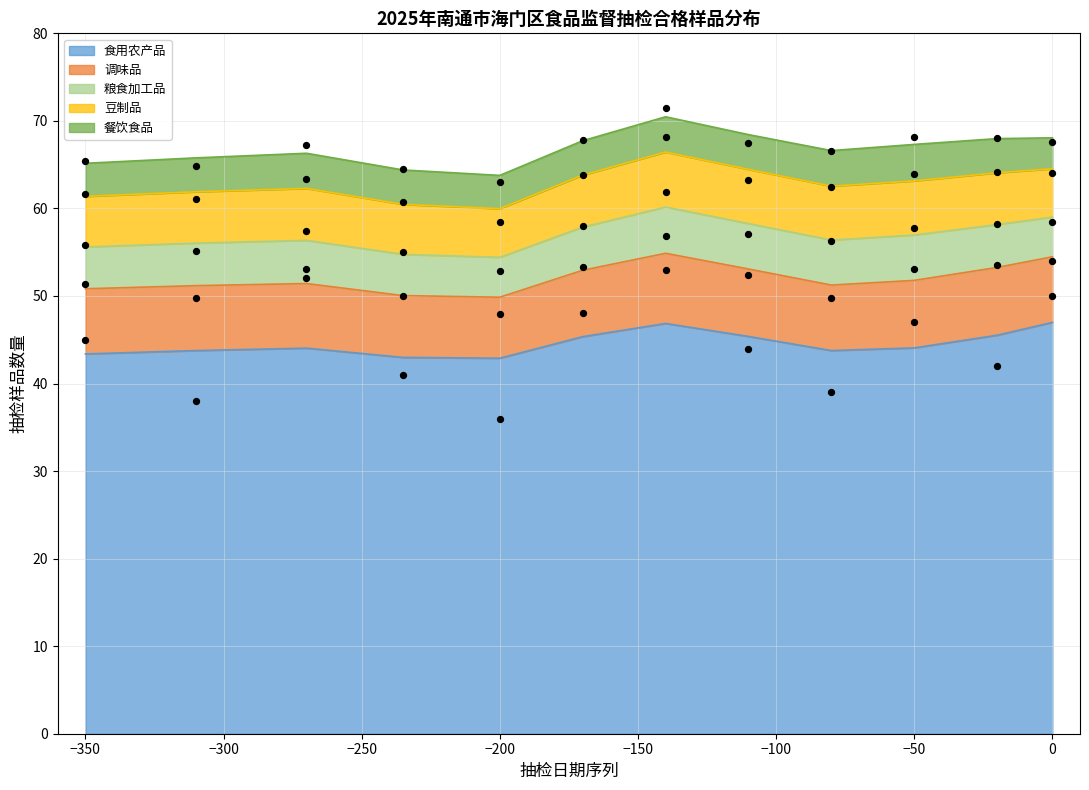

At how many categories does at least one series exceed 35?

12